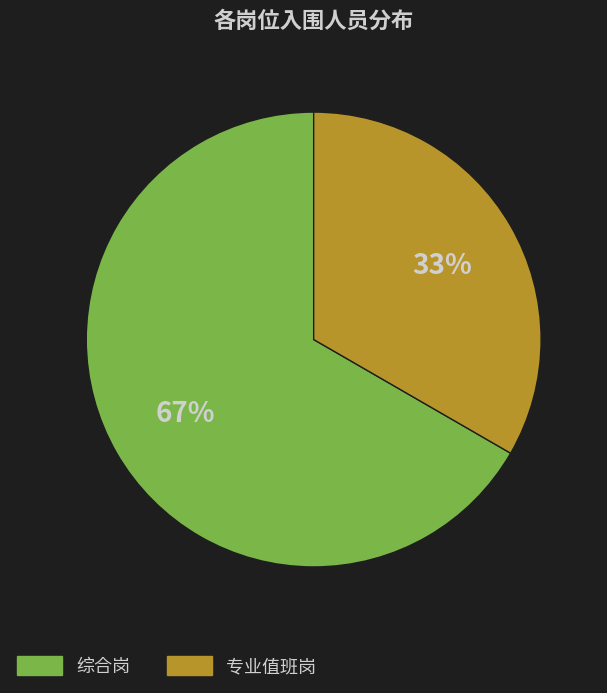

What is the ratio of the value at 综合岗 to the value at 专业值班岗?

2.0